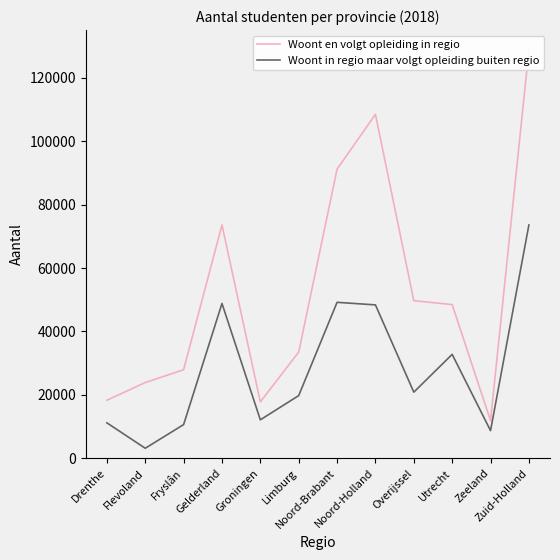

At which category does Woont in regio maar volgt opleiding buiten regio reach its first local valley?

Flevoland